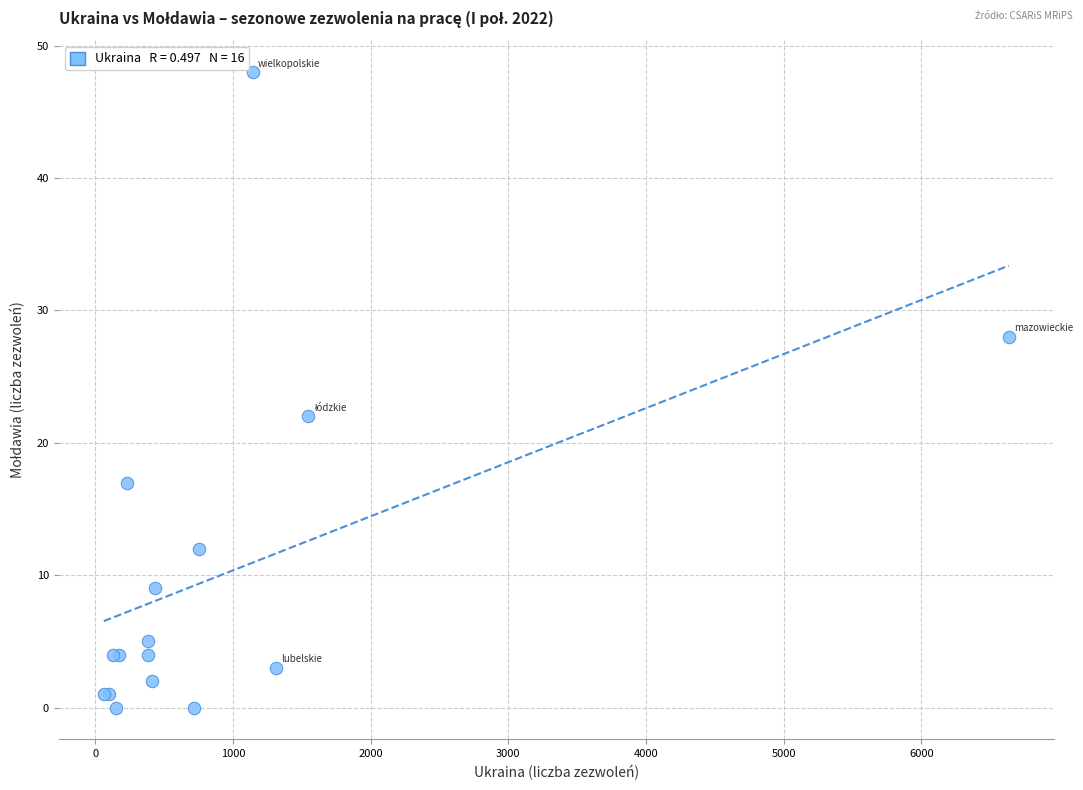

What Y value in the scatter plot is closest to 24?

22